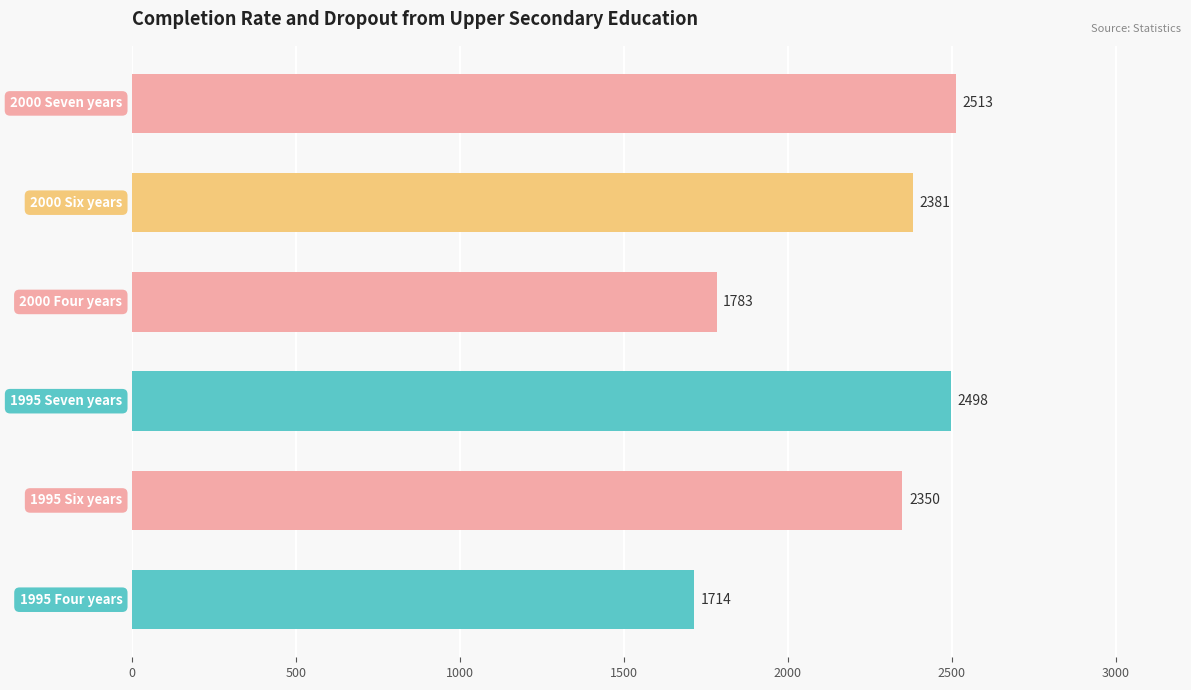

Reading bottom to top, what are all the values shown in this chart?

1714	2350	2498	1783	2381	2513